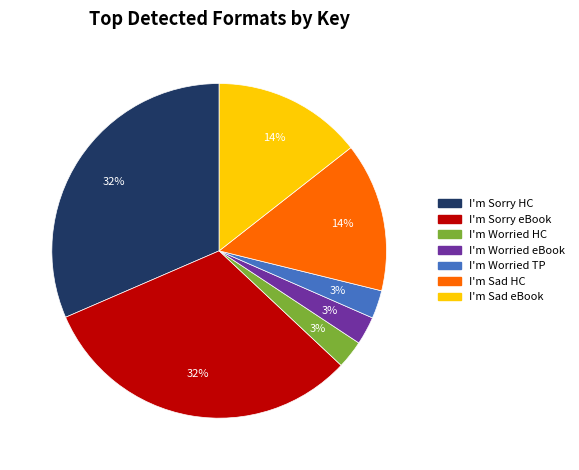

Is there a majority slice in this chart?

No